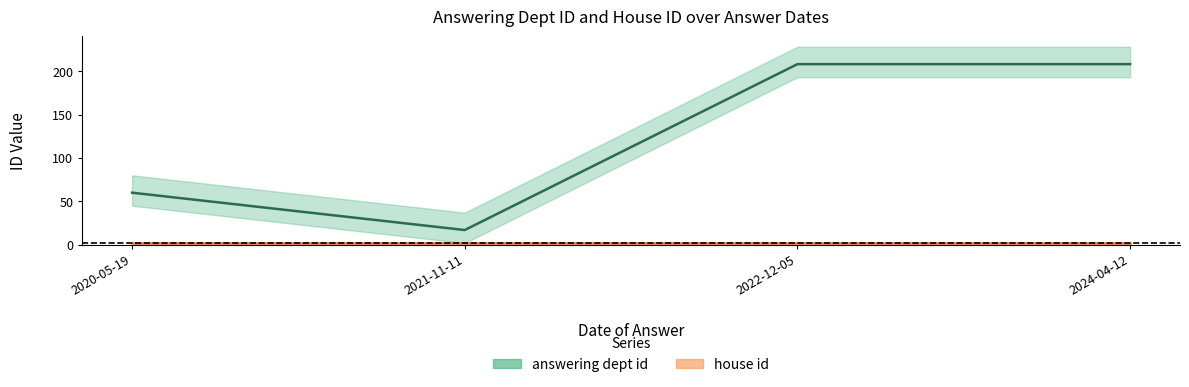

Is this an area chart (filled region under the line)?

No